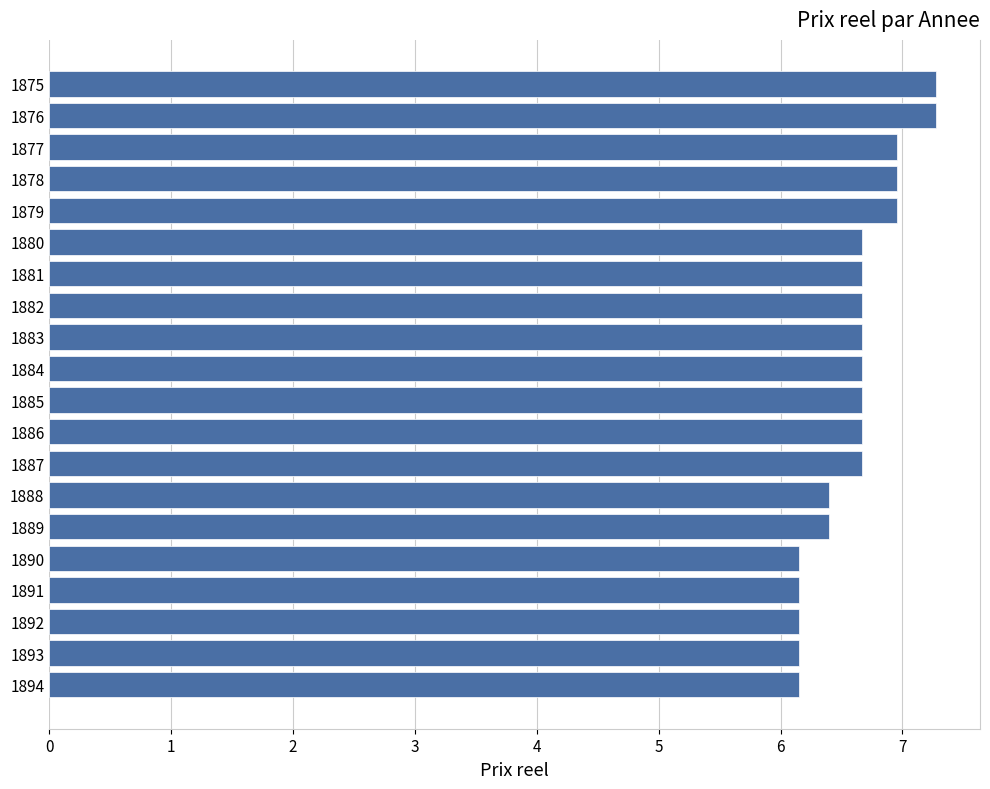

What is the maximum value shown in the chart?

7.3